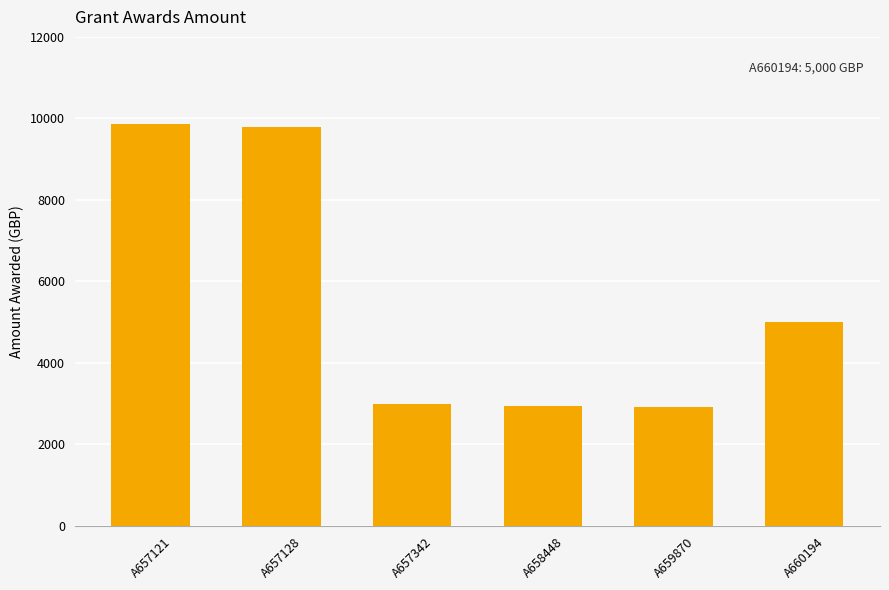

What is the value of the 4th bar from the left?

2936